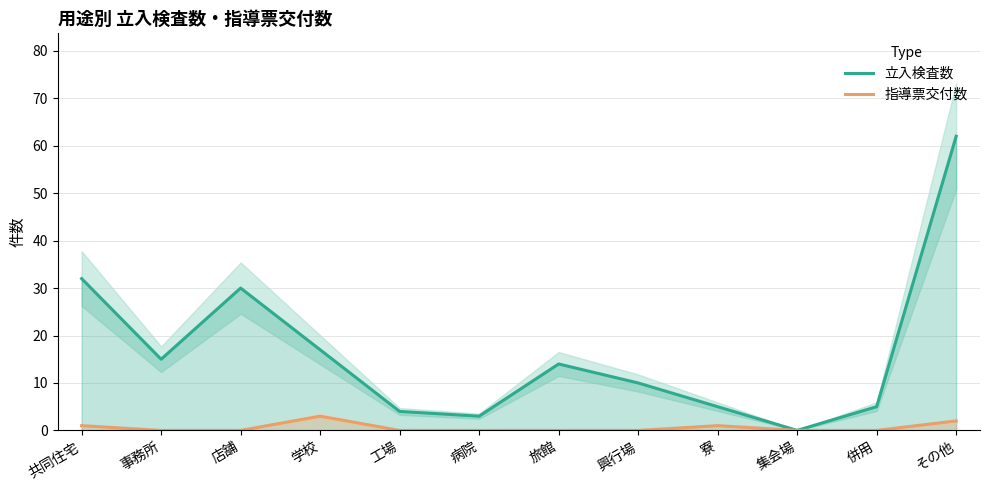

Which series has the largest total across all categories?

立入検査数